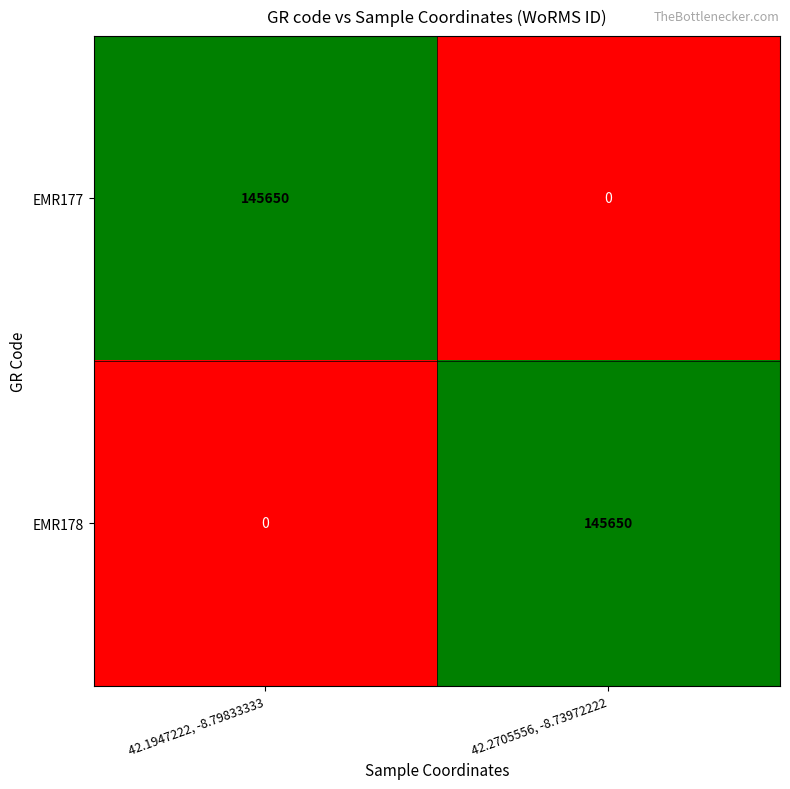

What is the difference between the highest and lowest values at 42.1947222, -8.79833333?

145650